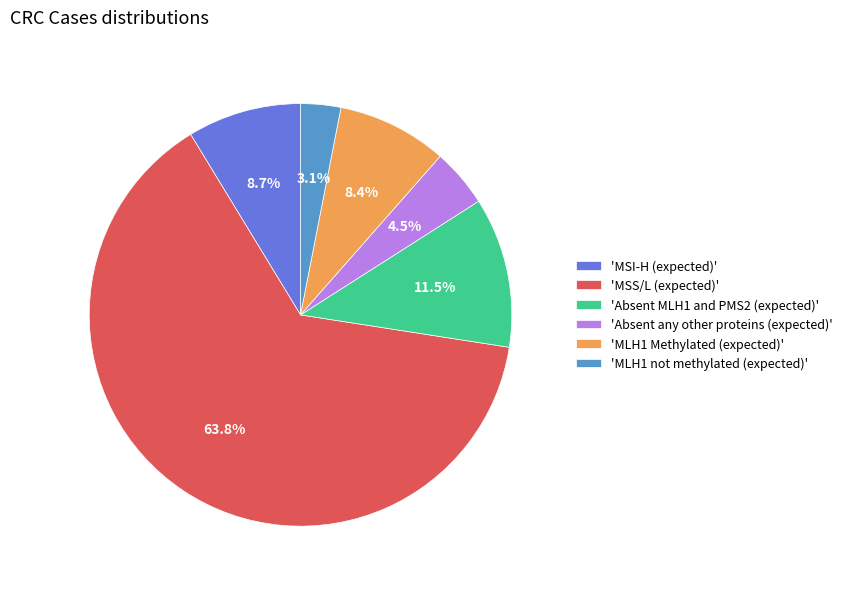

What is the majority slice?

'MSS/L (expected)'